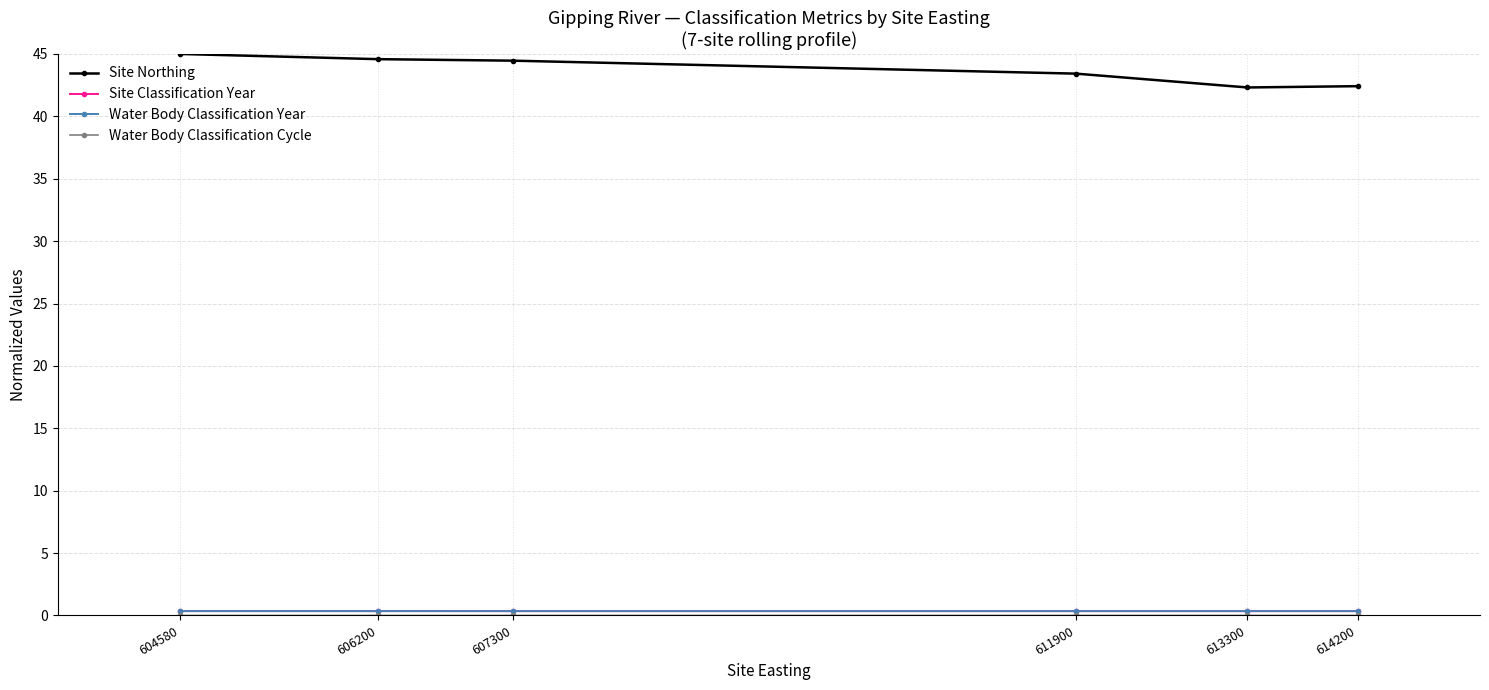

At which label does Site Classification Year reach its minimum?

613300